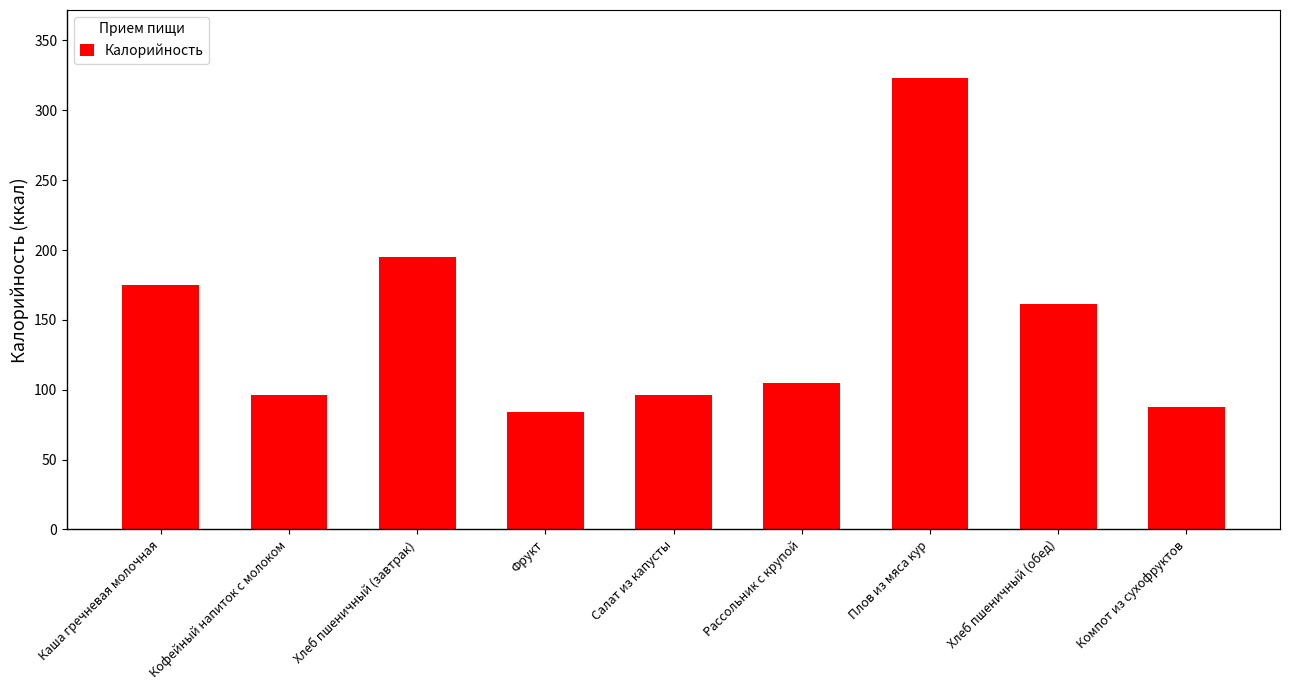

Reading left to right, transcribe all the data shown in this chart.

Каша гречневая молочная=174.8	Кофейный напиток с молоком=96.0	Хлеб пшеничный (завтрак)=195.0	Фрукт=84.0	Салат из капусты=96.0	Рассольник с крупой=104.8	Плов из мяса кур=323.3	Хлеб пшеничный (обед)=161.5	Компот из сухофруктов=88.0